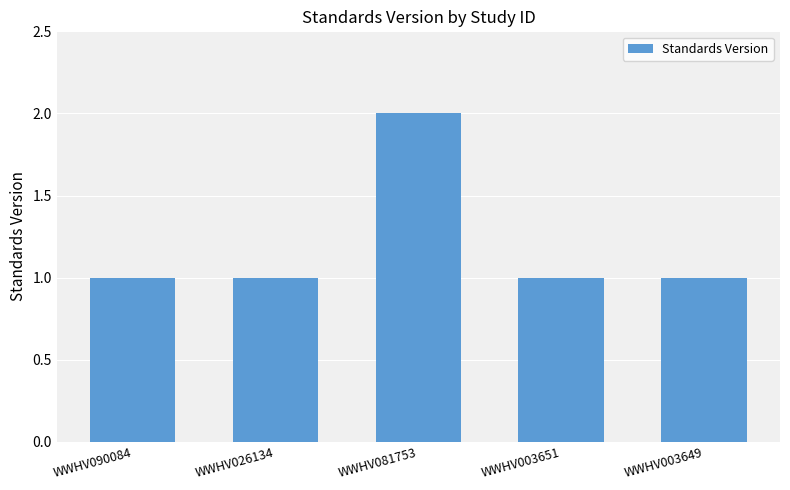

The value at WWHV003651 is 1. True or false?

True